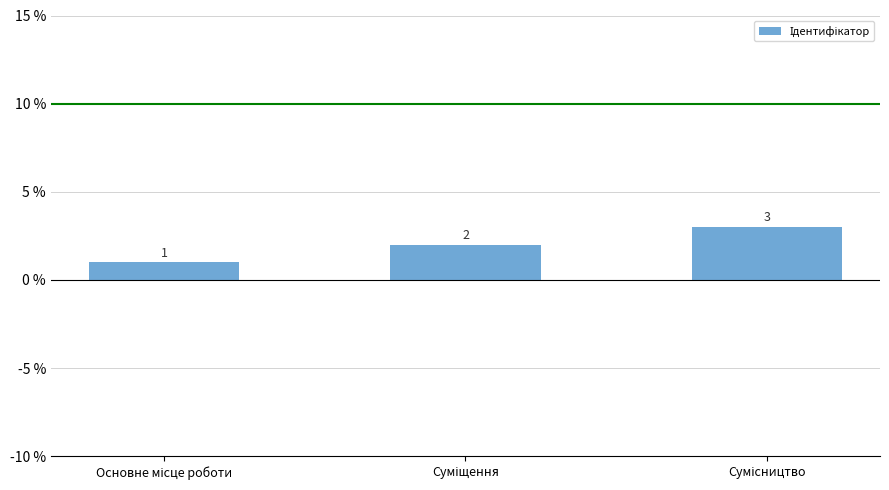

Count the values in the range 1 to 3.

3